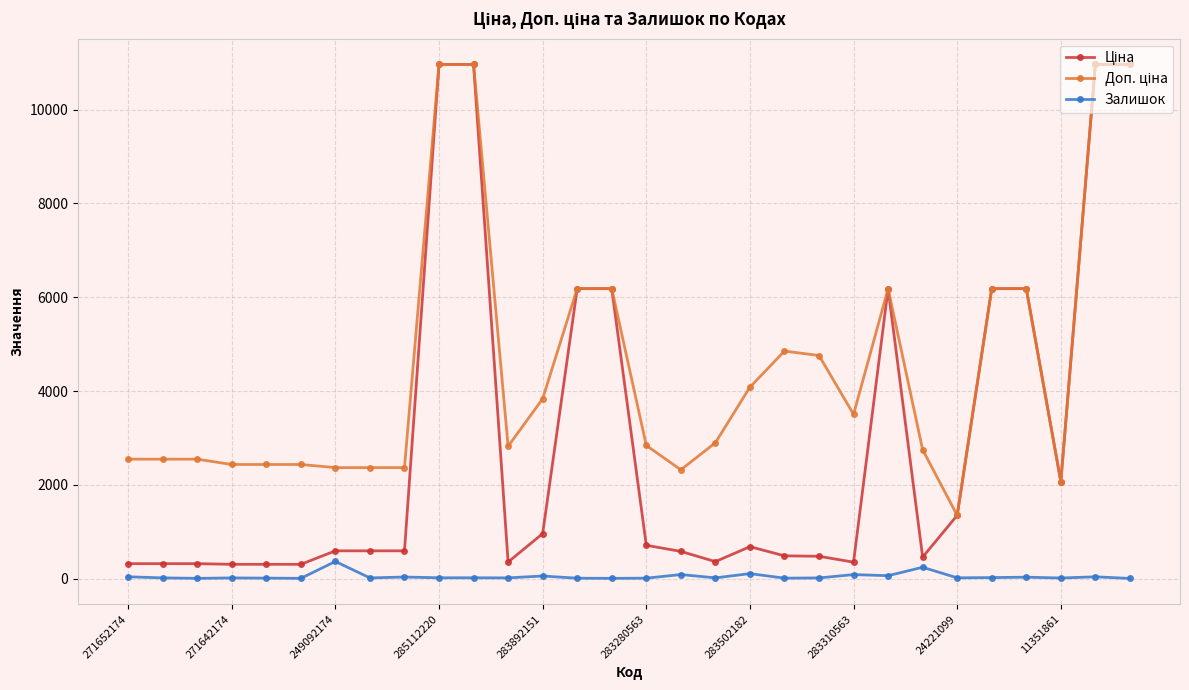

At how many categories does at least one series exceed 8931?

4